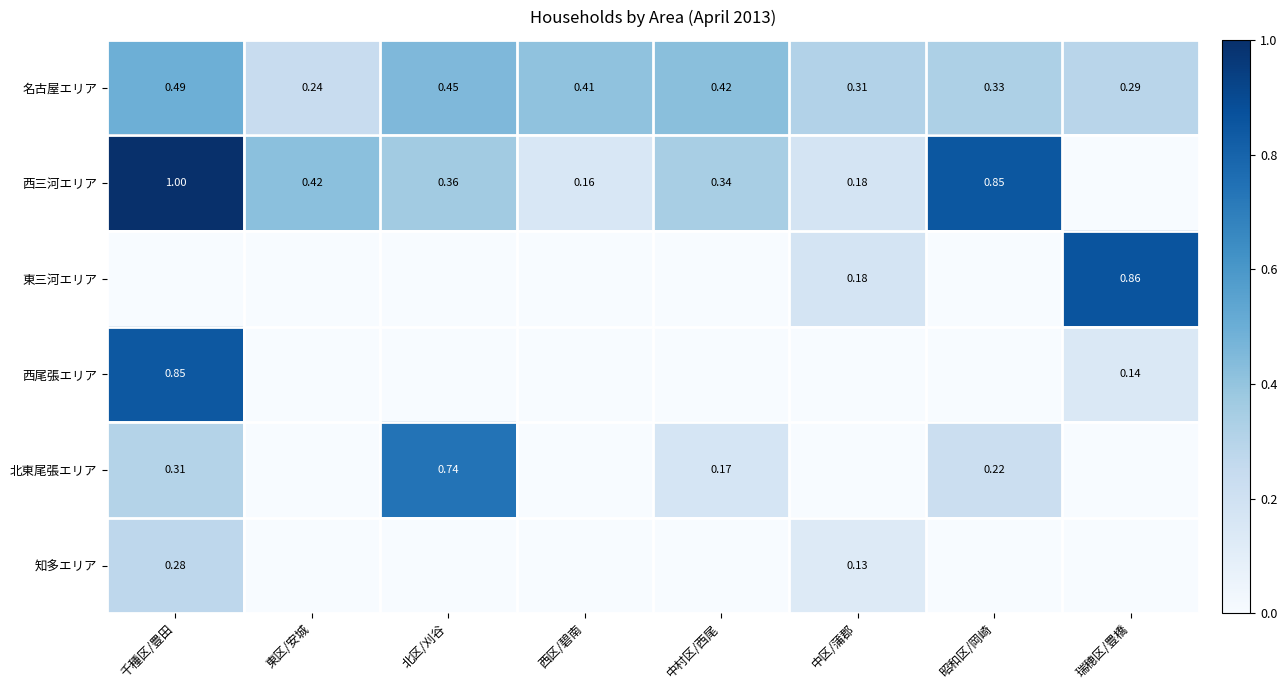

Where is 名古屋エリア nearest to the value 0?

東区/安城